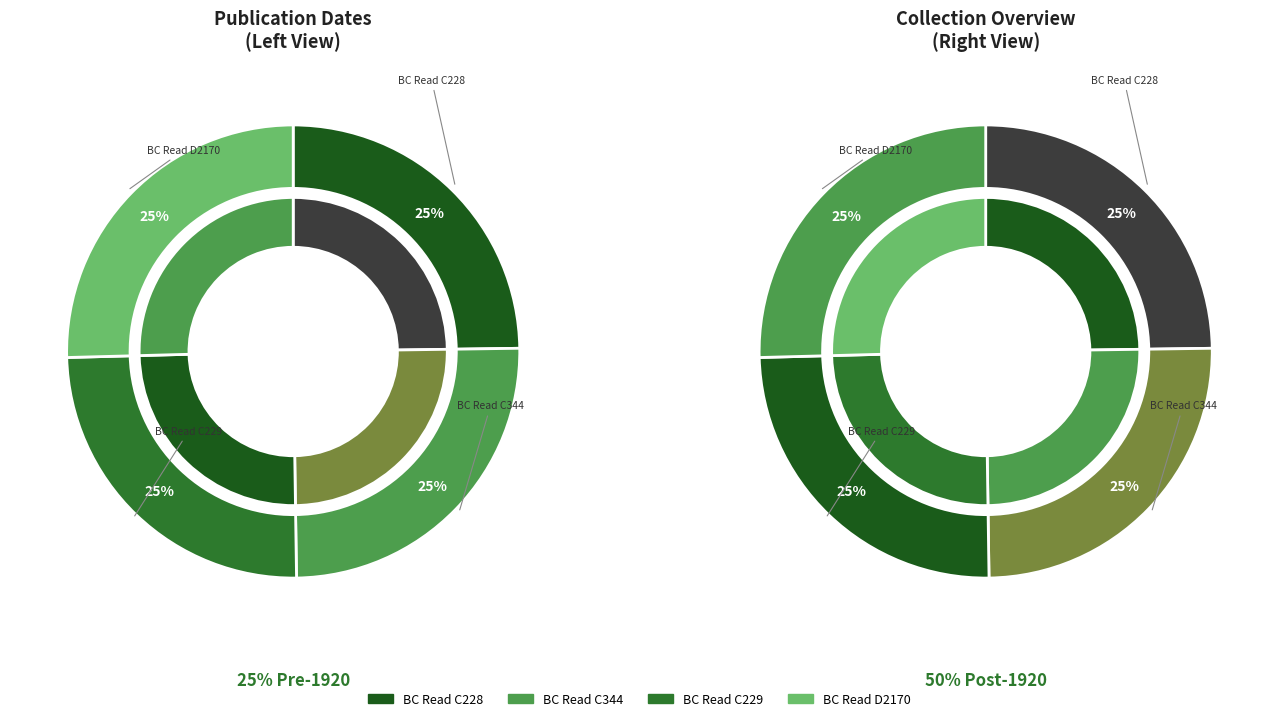

Does BC Read D2170 represent more than half of the total?

No